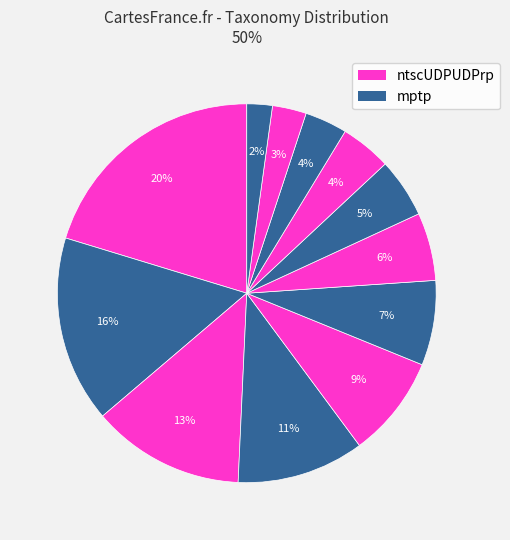

What is the largest slice in the pie chart?

ntscUDPUDPrp